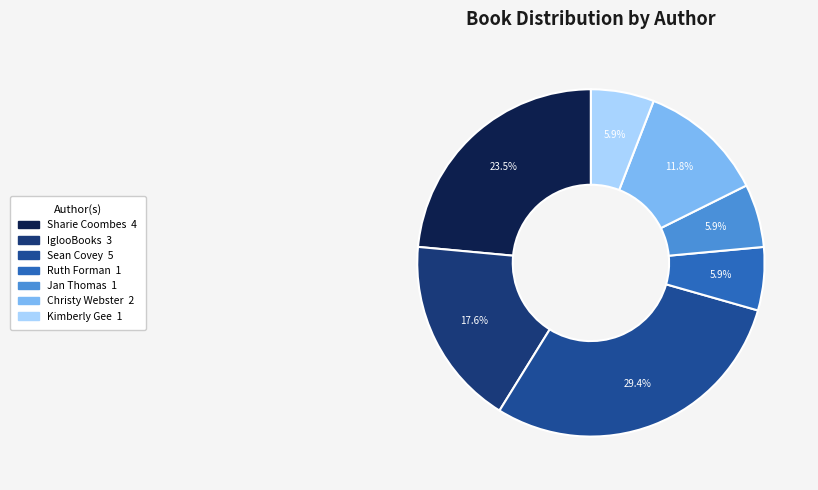

Count the number of slices in the pie.

7